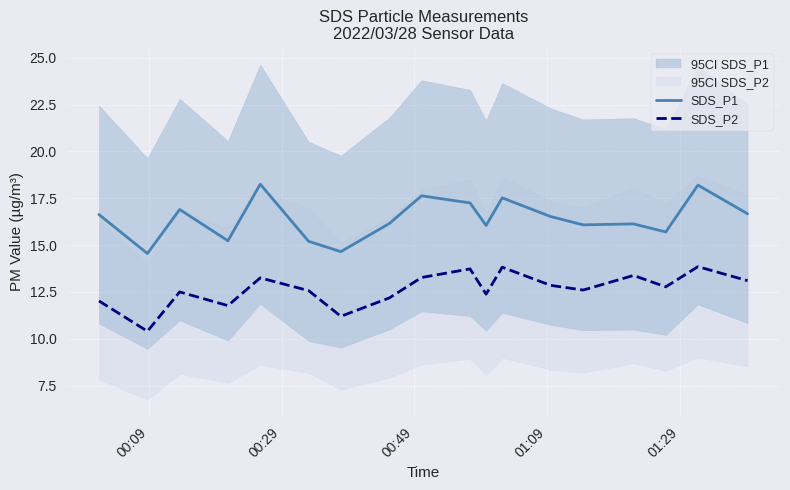

What is the lowest value of the SDS_P2 series?

10.4